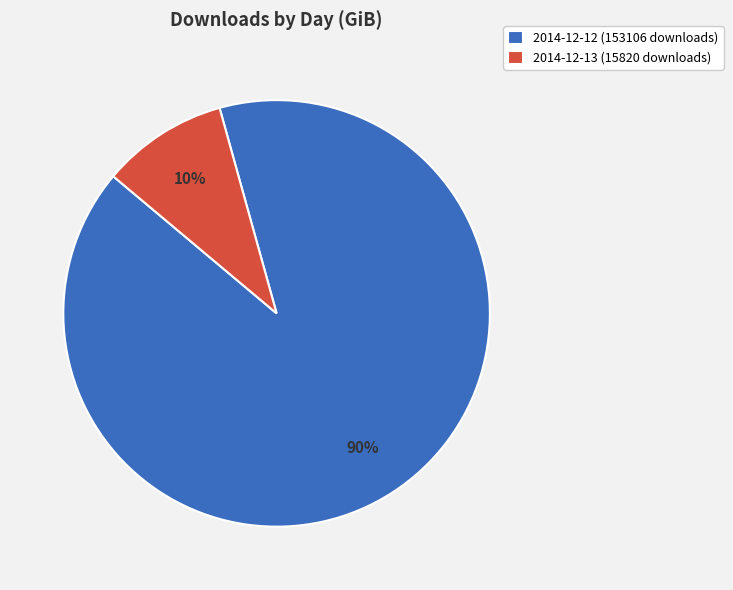

Which category has the smallest portion of the pie?

2014-12-13 (15820 downloads)